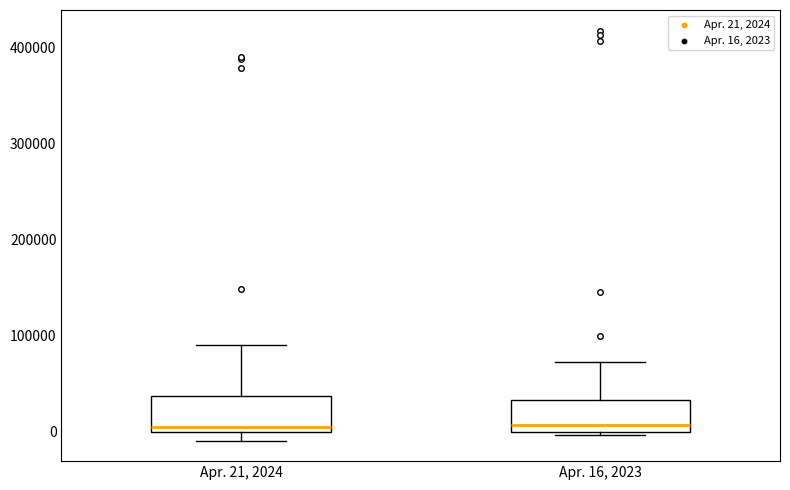

Reading left to right, transcribe this box plot: for each box, give where its median line is, the range the box spans, and where its two whiskers end, as read against the y-axis. The values are not printed on the chart, so give them approximately, as read against the axis.

Apr. 21, 2024: median 0 (just above the box's lower edge), box 0 to 40000, whiskers -10000 to 90000
Apr. 16, 2023: median 10000, box 0 to 30000, whiskers 0 (just below the box's lower edge) to 70000